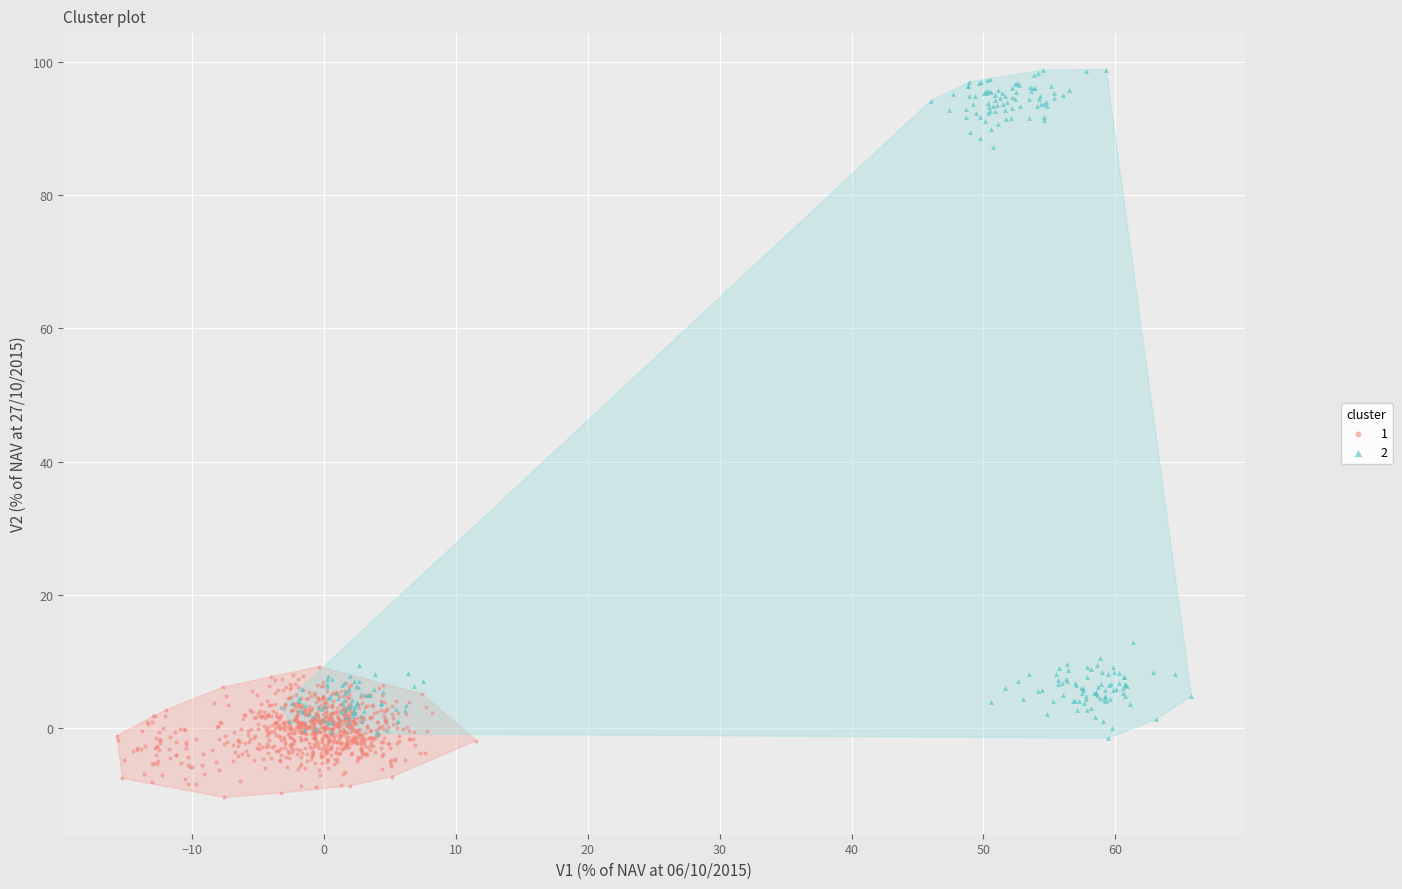

Which series contains the highest Y value?

2